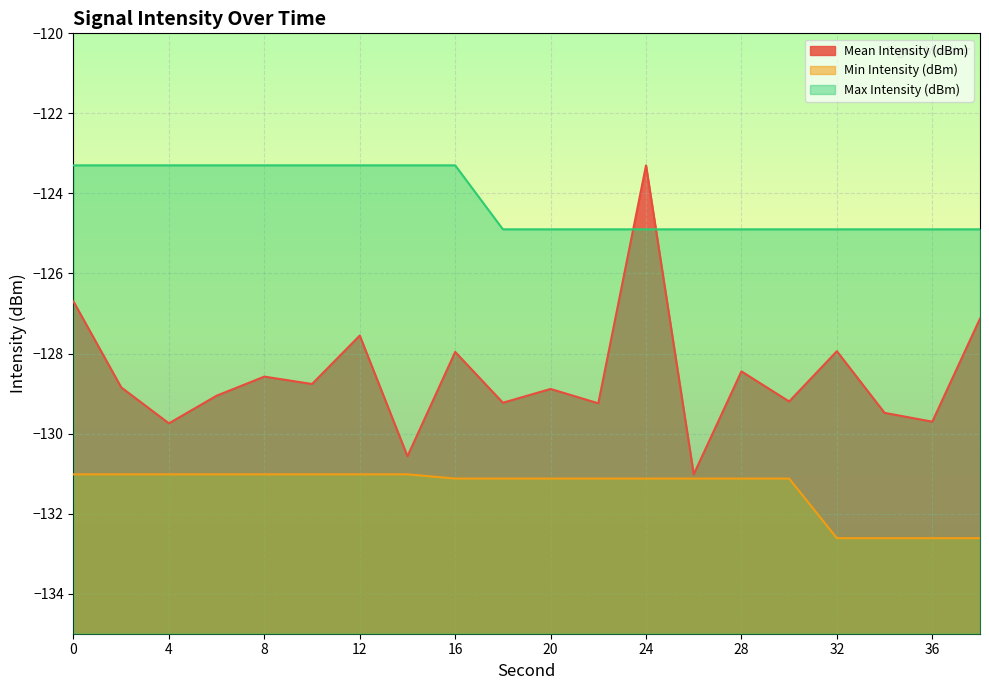

Which has a higher value, 6 or 20?

20